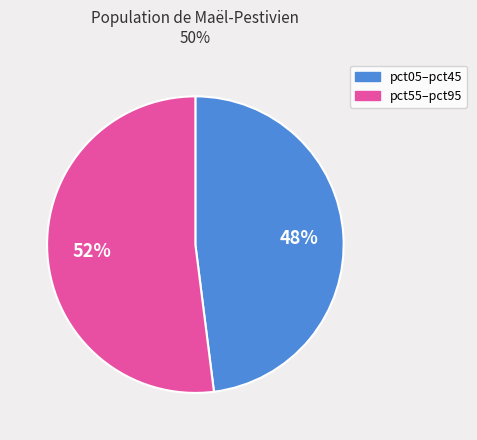

To the nearest percent, what is the difference between the largest and smallest slice percentages?

4%